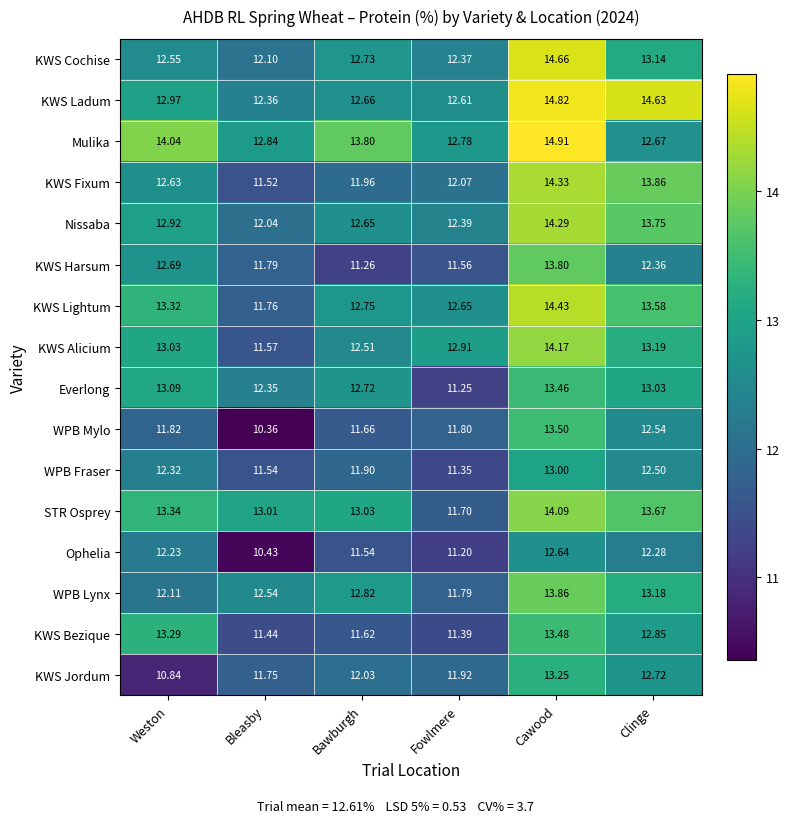

How many series are shown in this chart?

16